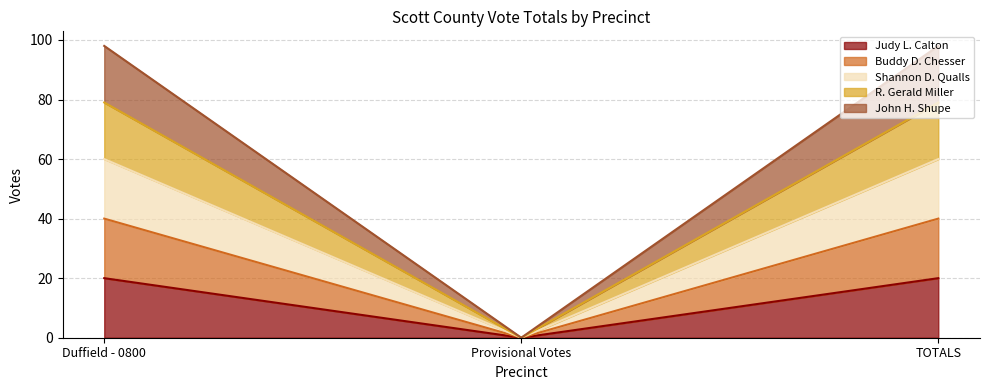

How many distinct data groups are displayed?

5